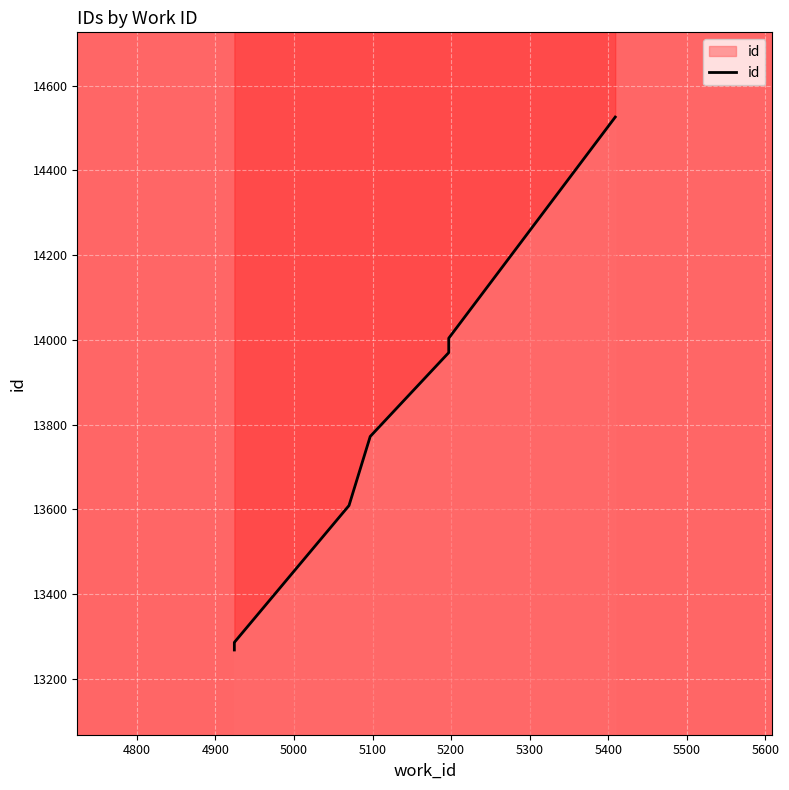

What is the sum of all values?

122989